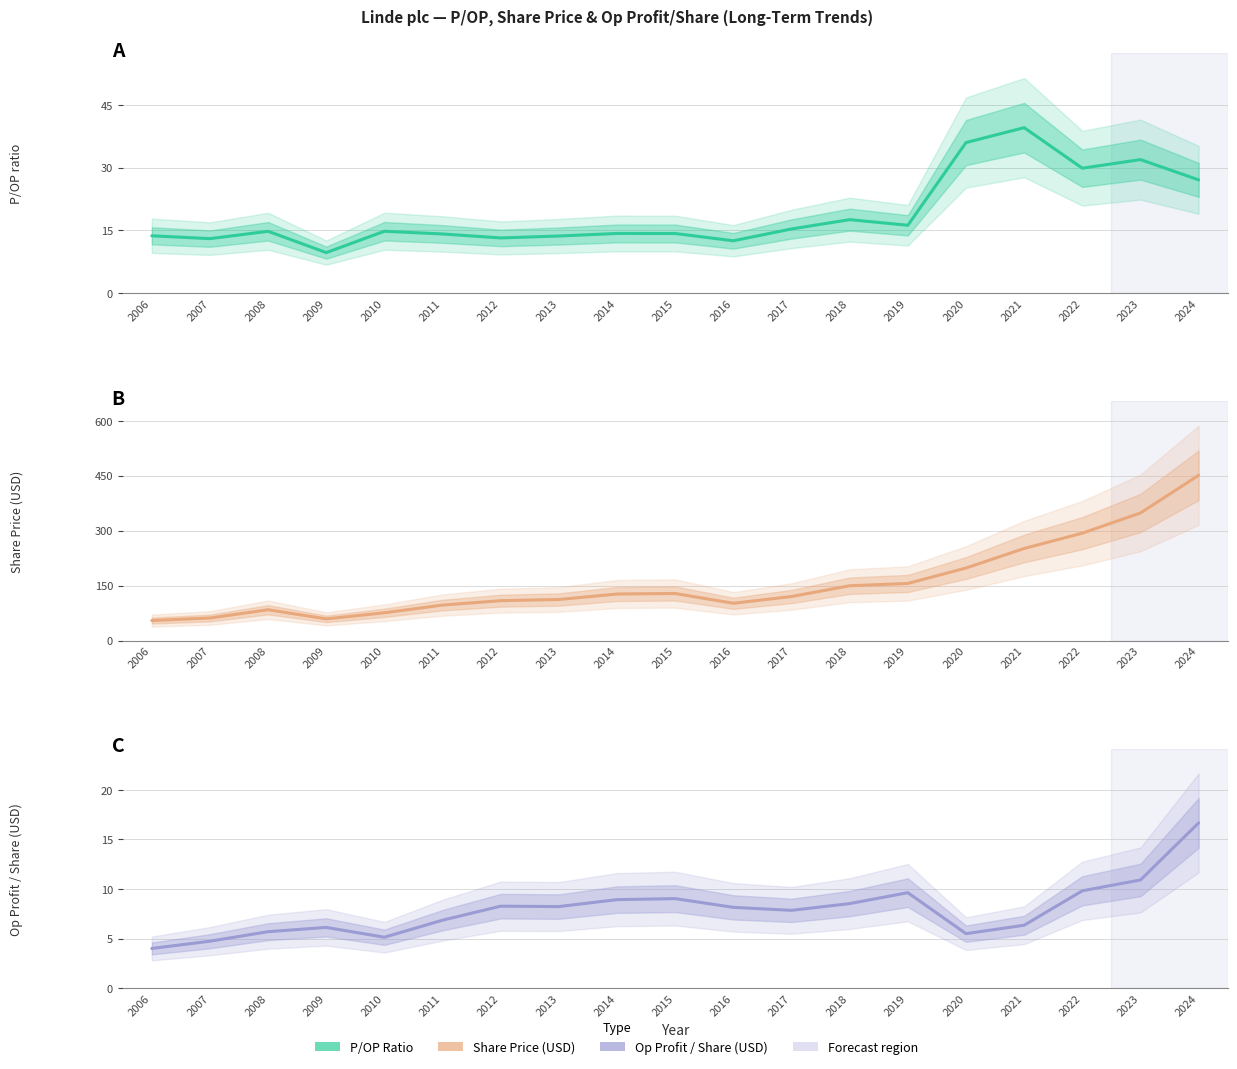

The Share Price series shows 251.5 at 2021. True or false?

True